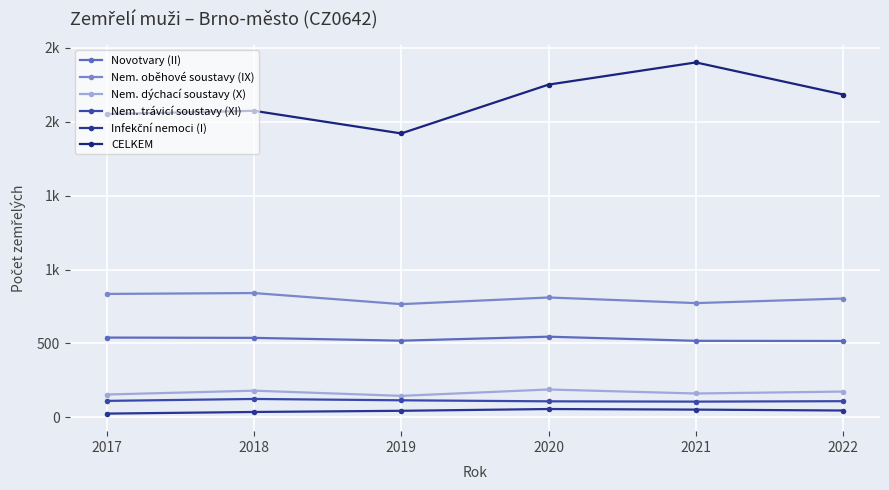

True or false: Nem. dýchací soustavy (X) has a value of 162 at 2021.

True